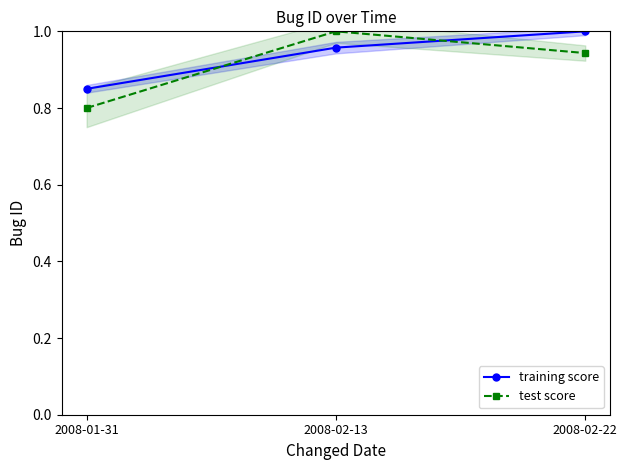

Reading right to left, transcribe all the data shown in this chart.

training score: 2008-02-22=1.0	2008-02-13=1.0	2008-01-31=0.8
test score: 2008-02-22=0.9	2008-02-13=1.0	2008-01-31=0.8